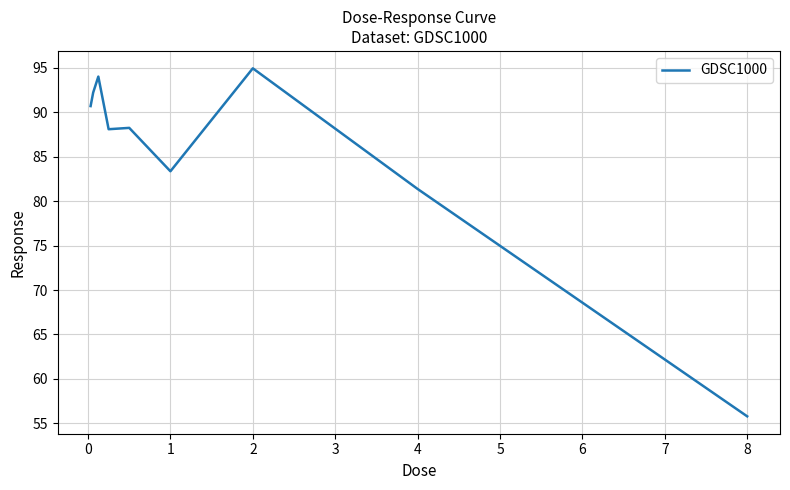

What is the difference between the maximum and minimum values?

39.2